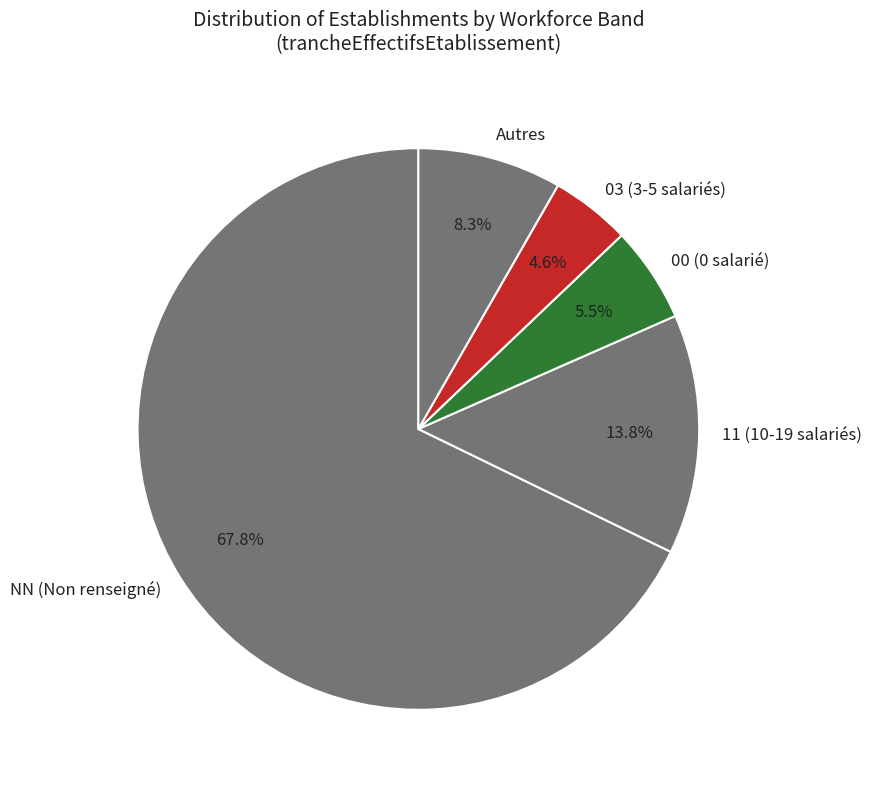

Between 03 (3-5 salariés) and 11 (10-19 salariés), which is larger?

11 (10-19 salariés)